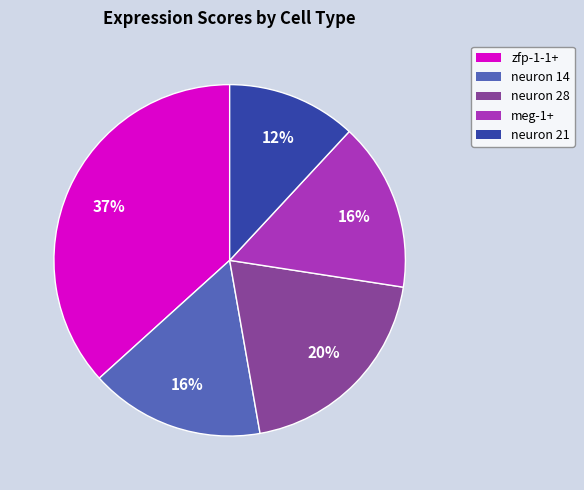

To the nearest percent, what is the average slice percentage?

20%